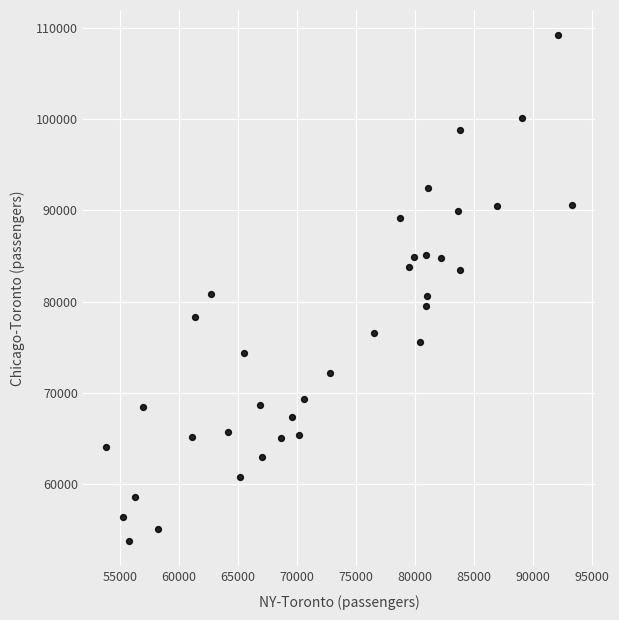

What is the range of Y values (max minus min)?

55365